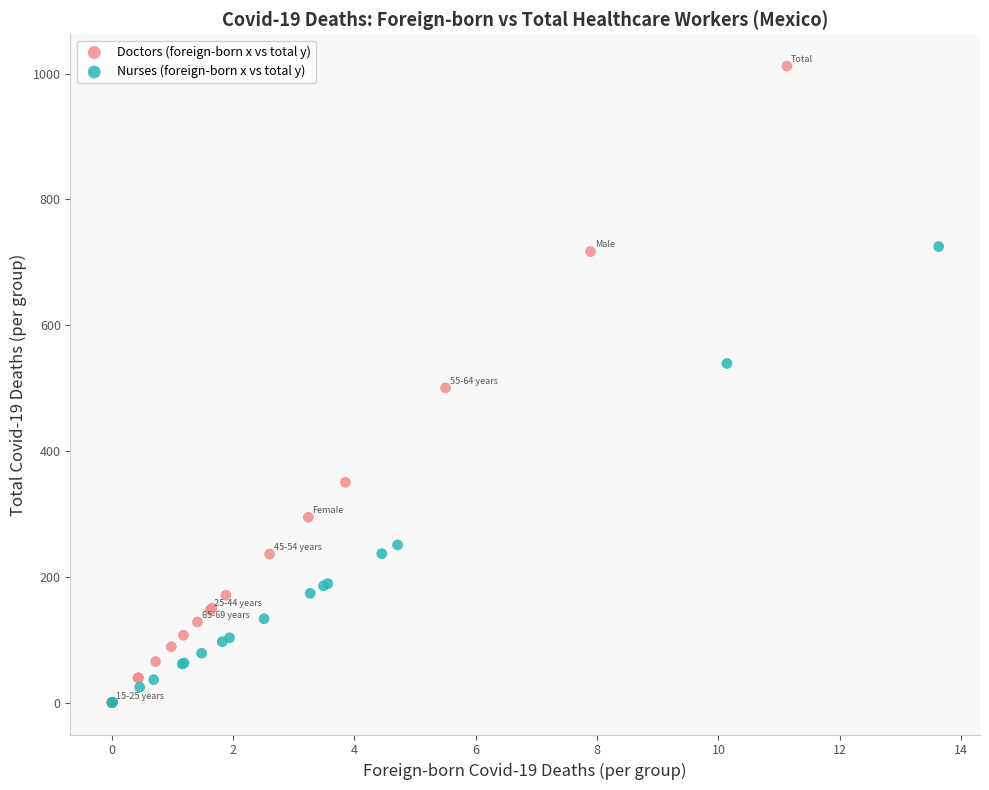

Which series has the widest spread of Y values?

Doctors (foreign-born x vs total y)